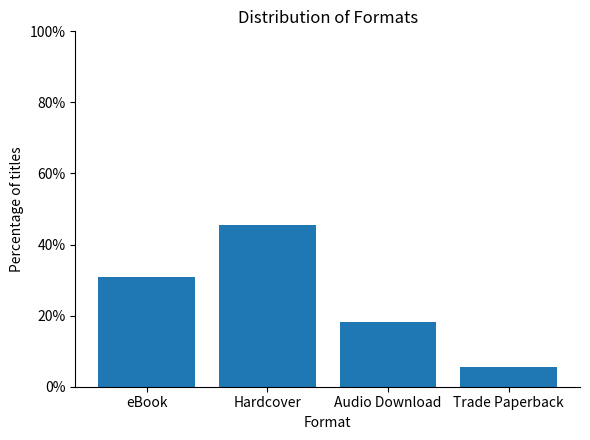

Are the bars horizontal?

No